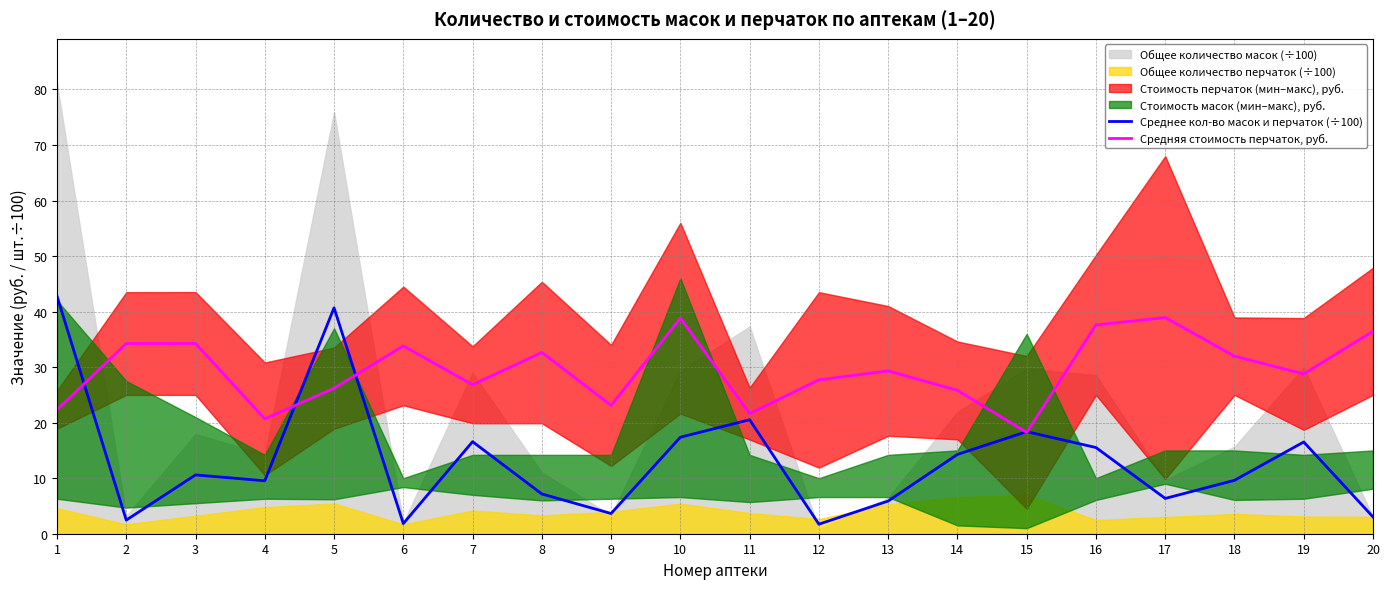

True or false: Среднее кол-во масок и перчаток (÷100) and Средняя стоимость перчаток, руб. cross at least once.

True